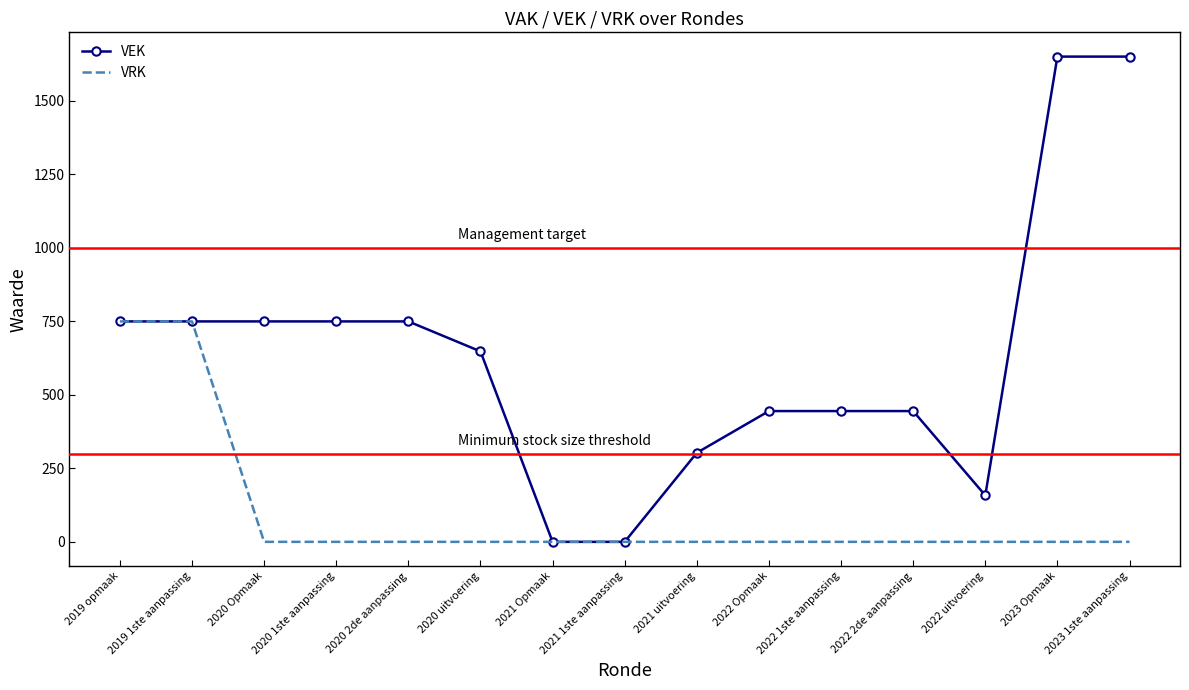

What is the highest value of the VEK series?

1651